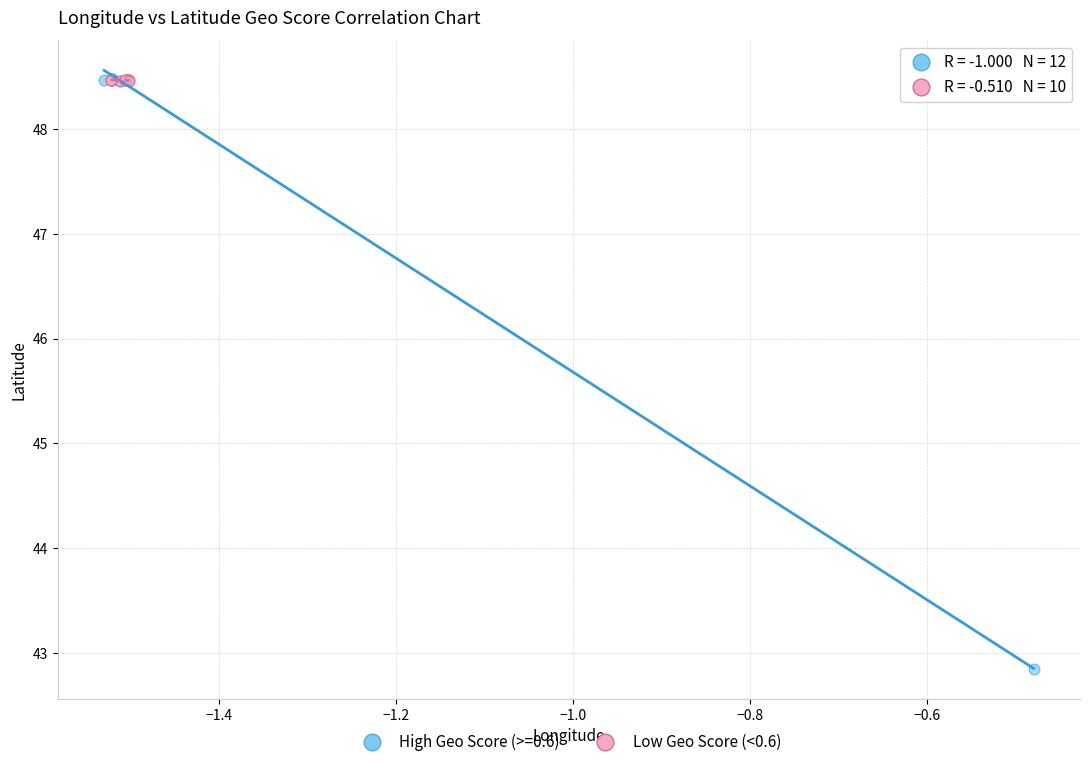

Which series has the widest spread of Y values?

High Geo Score (>=0.6)